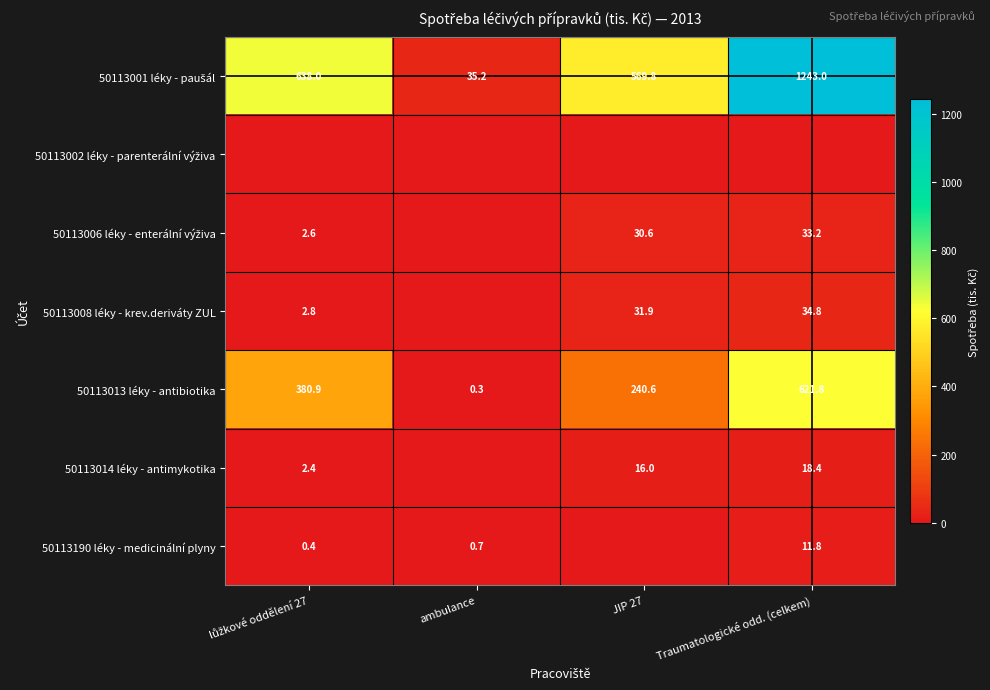

What is the difference between the highest and lowest values at JIP 27?

569.8